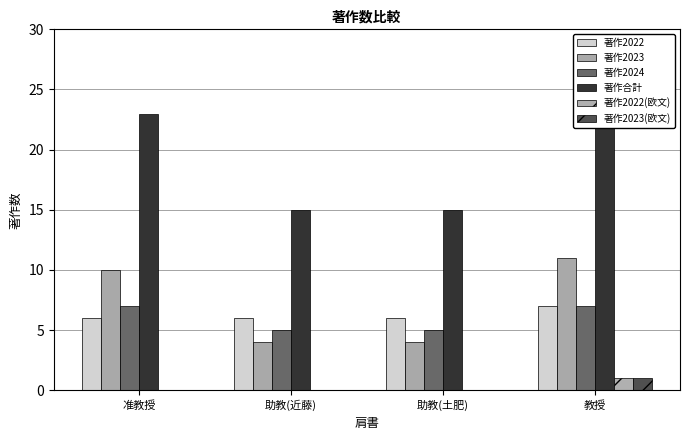

Does the chart contain stacked bars?

No